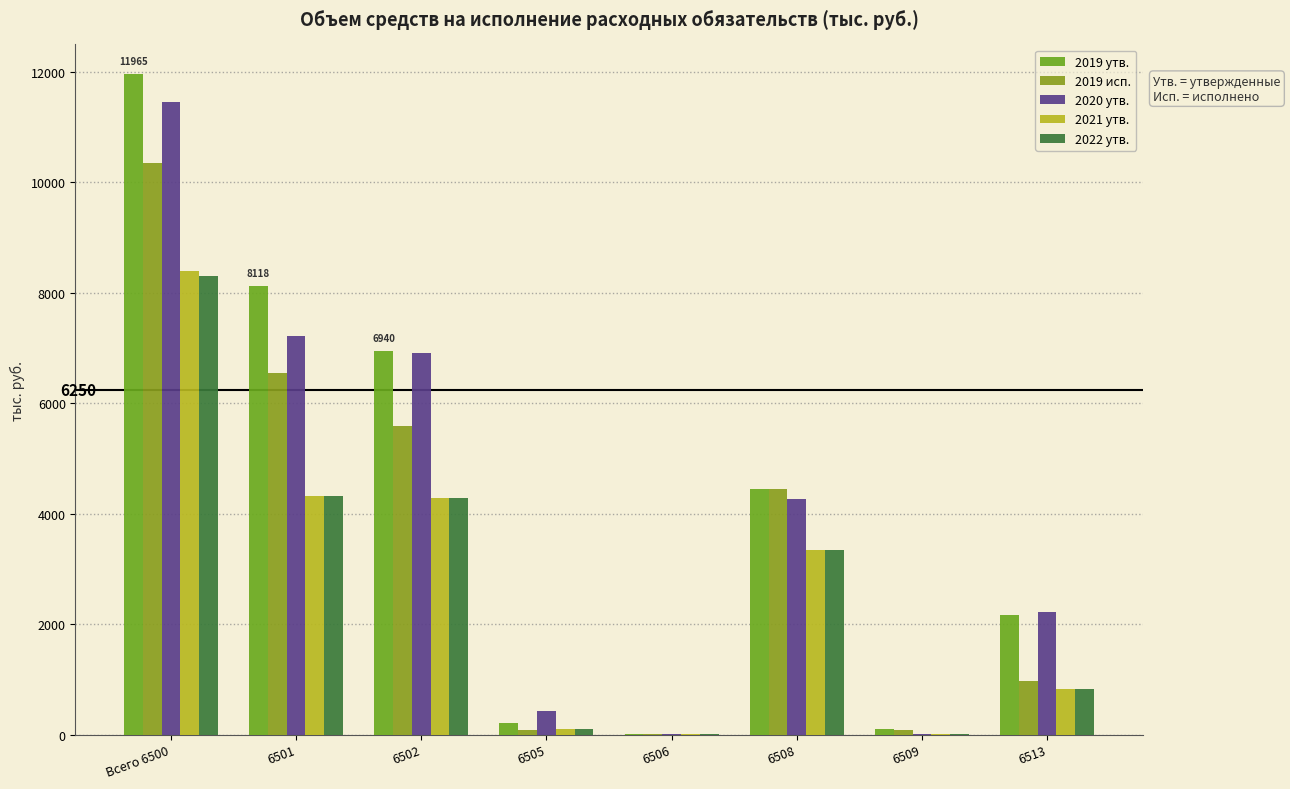

Reading left to right, list all the values displayed in this chart.

2019 утв.: 11965.2	8118.5	6940.2	212.4	8.9	4445.8	100.8	2172.3
2019 исп.: 10359.6	6543.5	5591.8	88.2	8.9	4445.8	76.1	972.8
2020 утв.: 11463.2	7221.5	6919.8	421.8	8.9	4259.5	5.4	2224.2
2021 утв.: 8389.3	4324.1	4282.4	99.2	8.9	3350.5	5.8	818.0
2022 утв.: 8301.1	4324.1	4282.4	99.2	8.9	3350.5	5.8	818.0